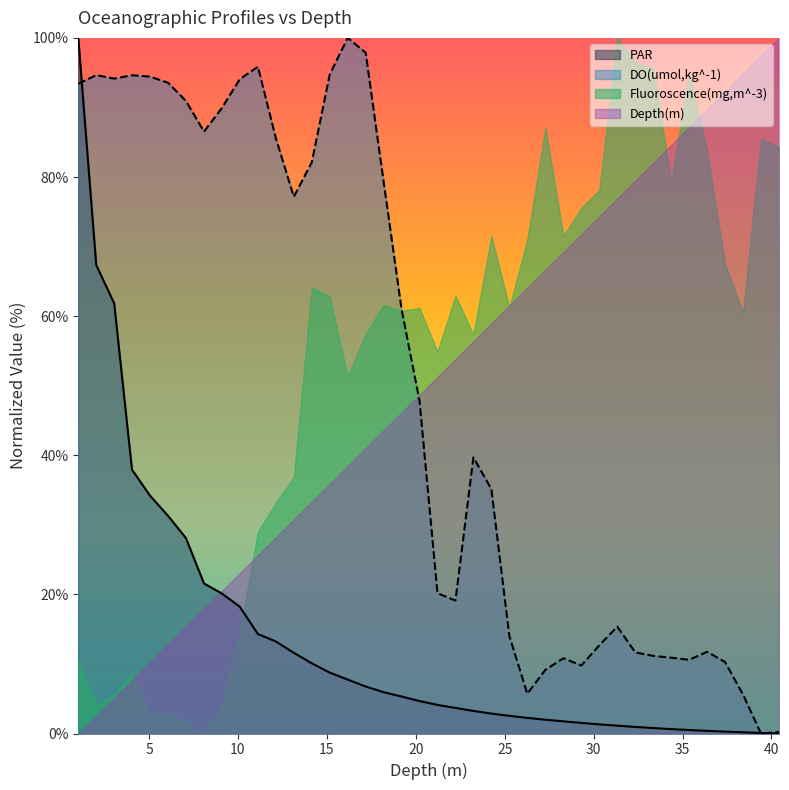

What are all the series names shown in the legend?

PAR, DO(umol,kg^-1), Fluoroscence(mg,m^-3), Depth(m)